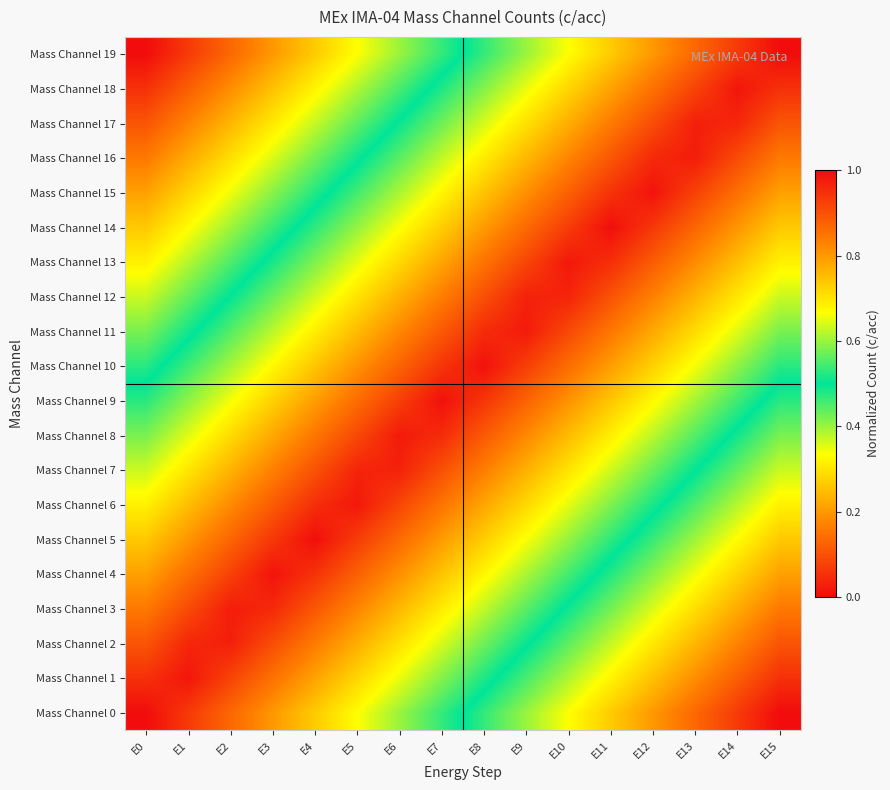

What is the difference between the highest and lowest values at E1?

0.9